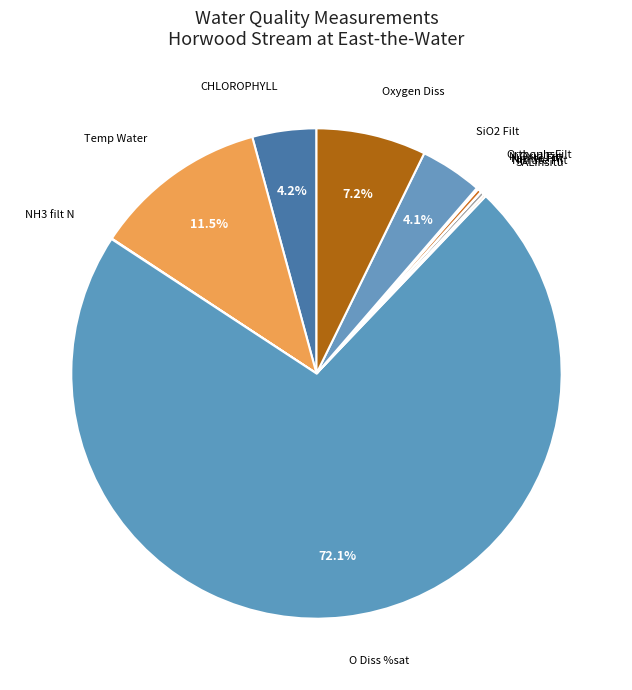

How much of the chart is everything except CHLOROPHYLL?

95.8%